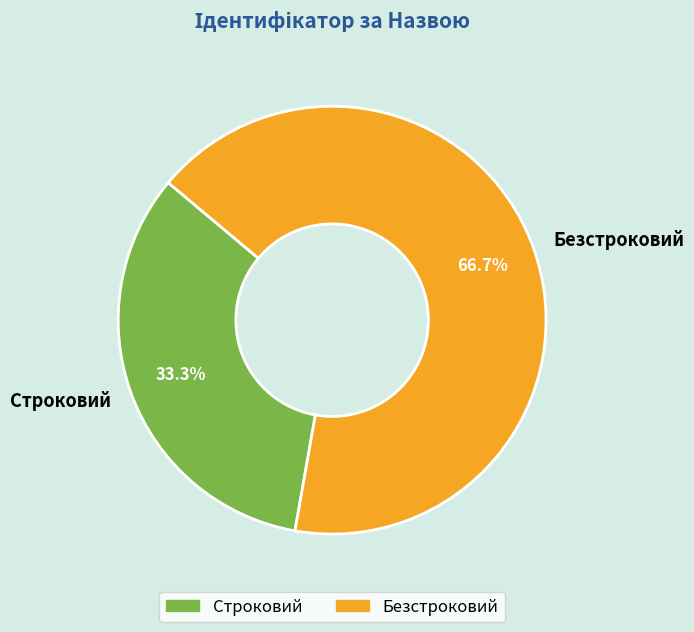

Which slice is the smallest?

Строковий